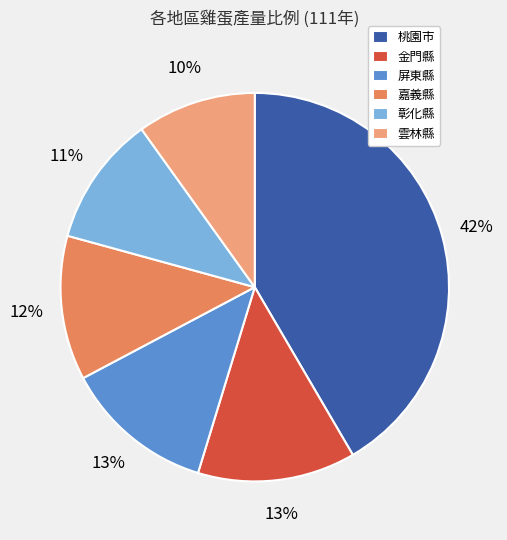

Approximately how many times larger is the value at 屏東縣 compared to 金門縣?

1.0